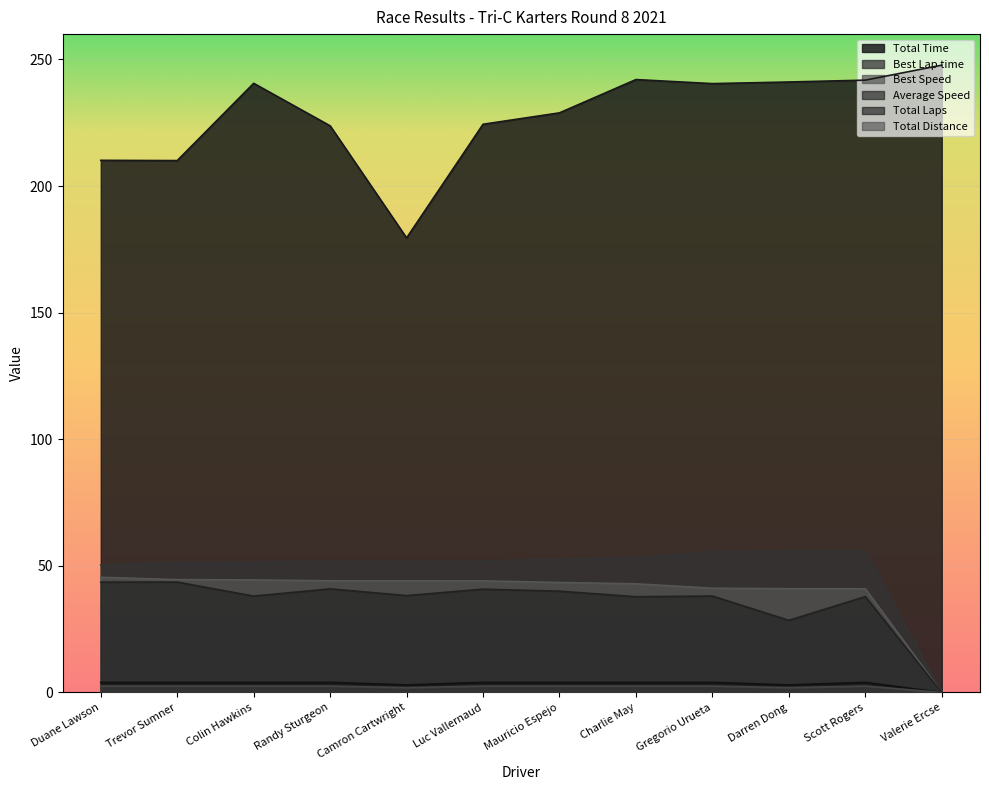

How many values in the Total Distance series are below 2?

3